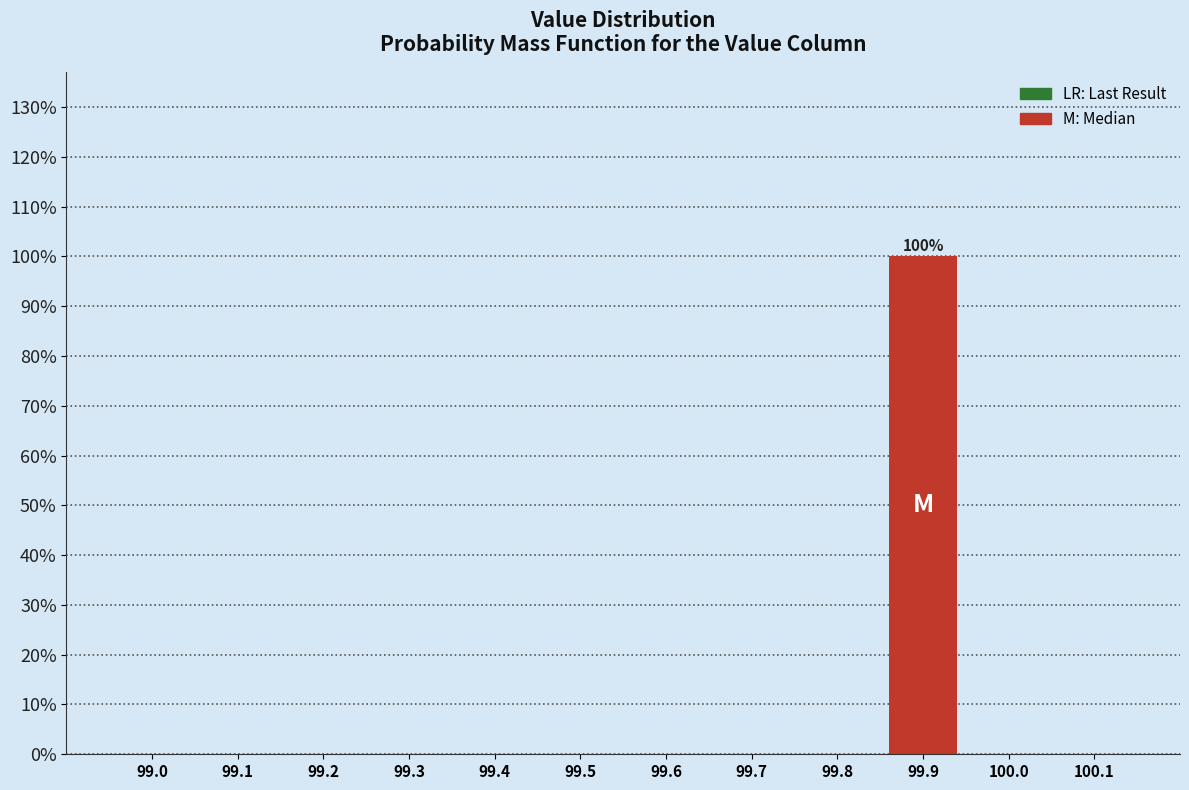

Reading left to right, what are all the values shown in this chart?

99.0=0	99.1=0	99.2=0	99.3=0	99.4=0	99.5=0	99.6=0	99.7=0	99.8=0	99.9=100	100.0=0	100.1=0